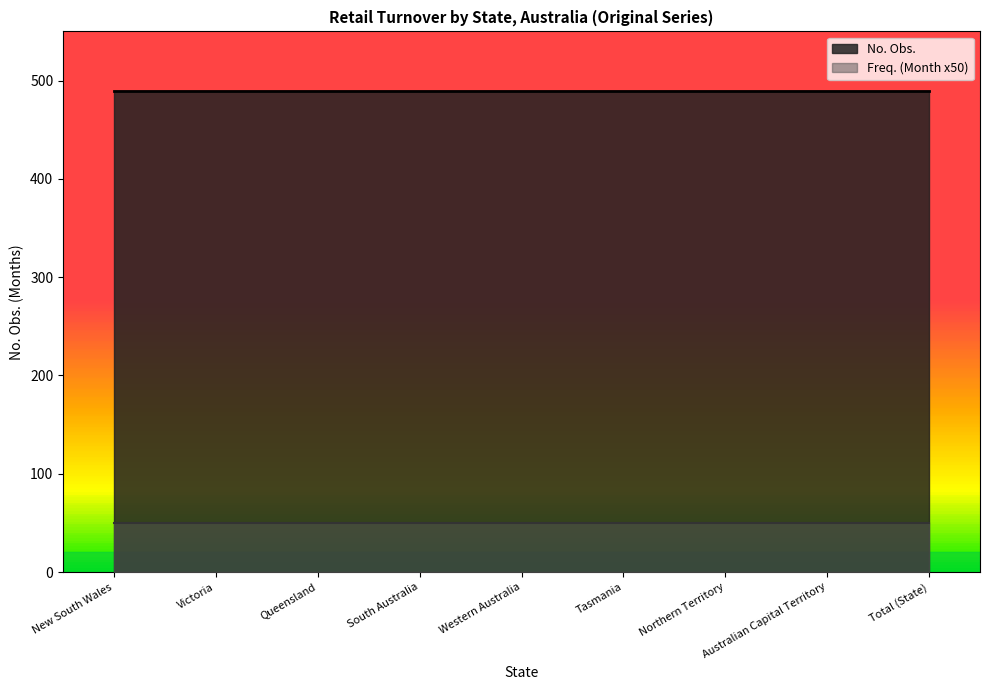

What is the sum of the Freq. Month values at Australian Capital Territory and Victoria?

2